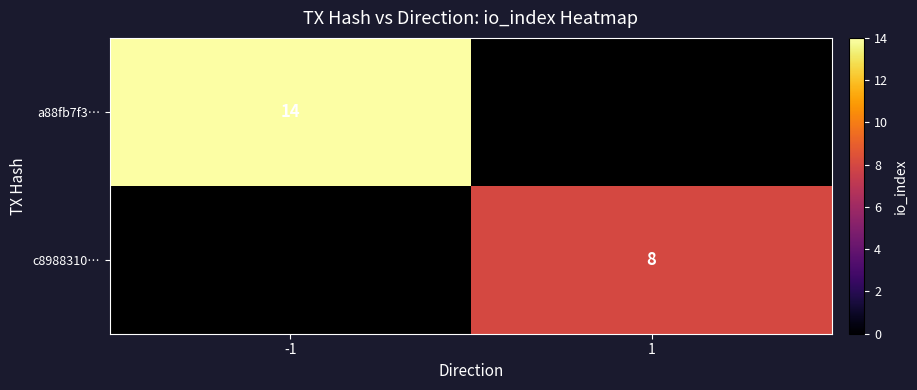

Is it true that a88fb7f3… equals 8 at -1?

False